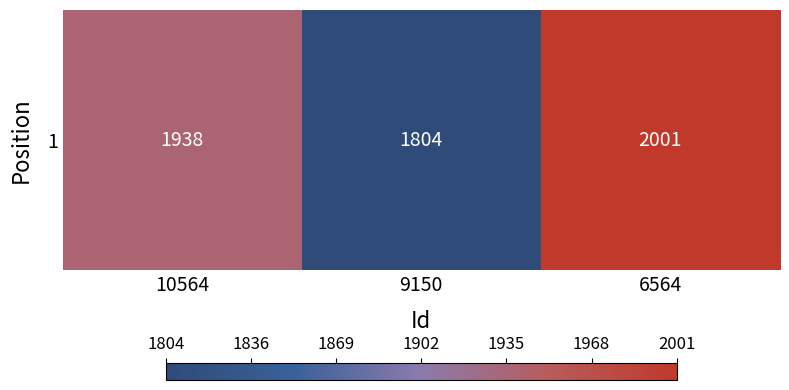

Which label corresponds to the largest value in the chart?

6564